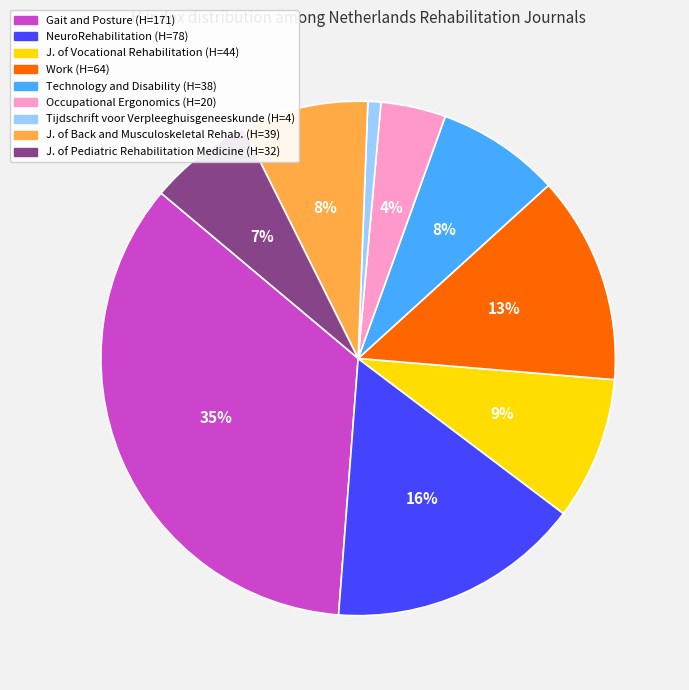

To the nearest percent, what is the difference between the largest and smallest slice percentages?

34%